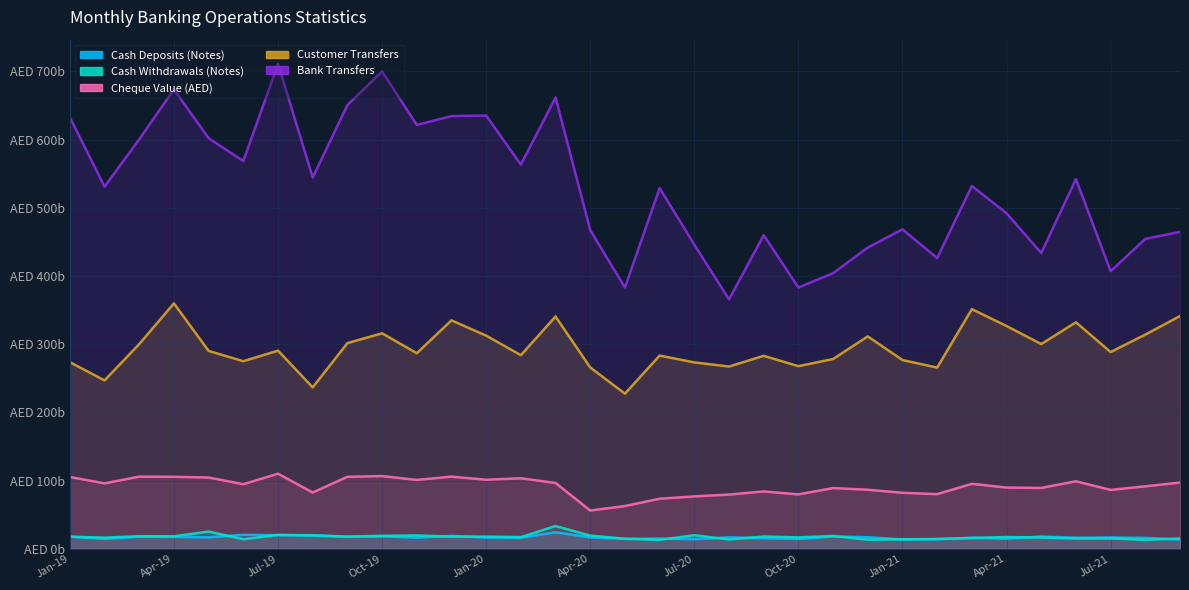

What is the label of the 9th point from the right?

Jan-21